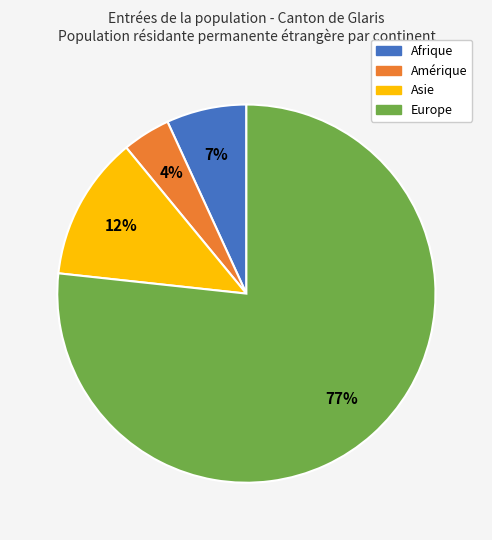

To the nearest percent, what is the difference between the largest and smallest slice percentages?

73%